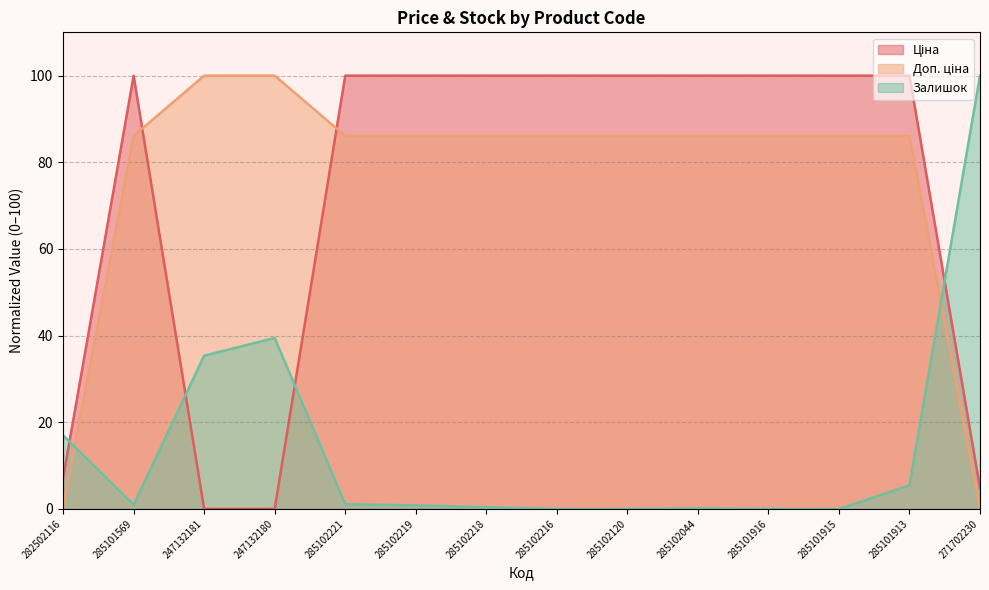

Is the value of Залишок at 285102044 greater than the value of Доп. ціна at 247132180?

No